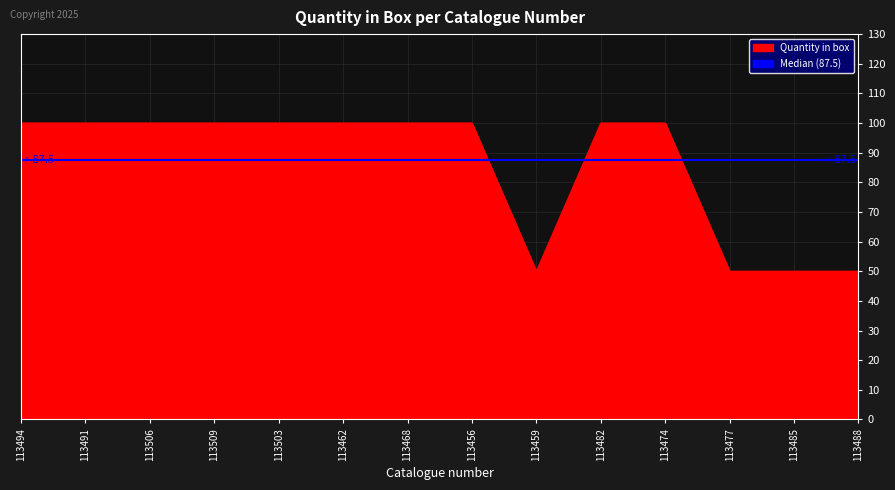

Read the value at 113477.

50